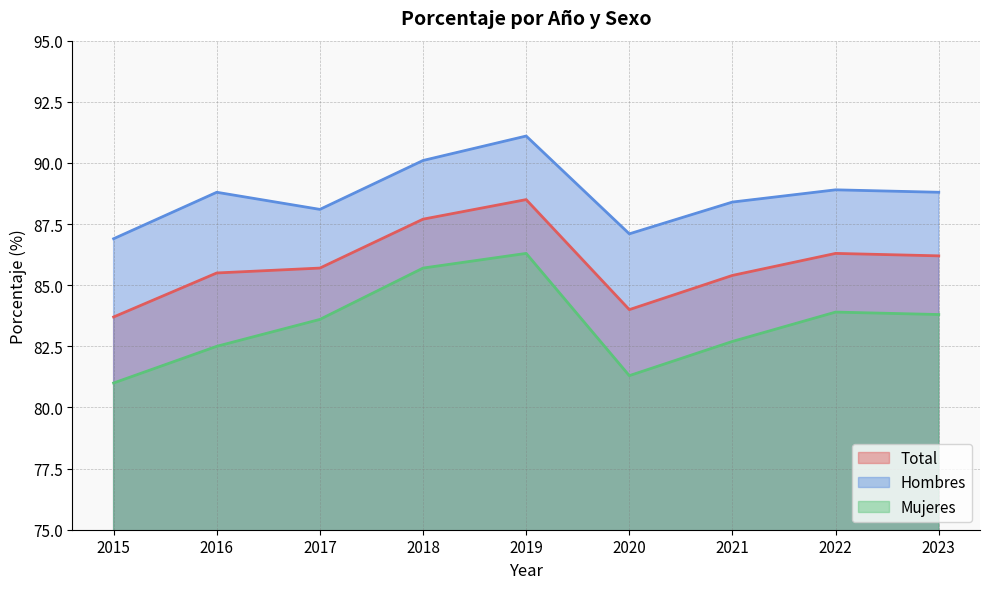

Which series changed the most between 2016 and 2017?

Mujeres